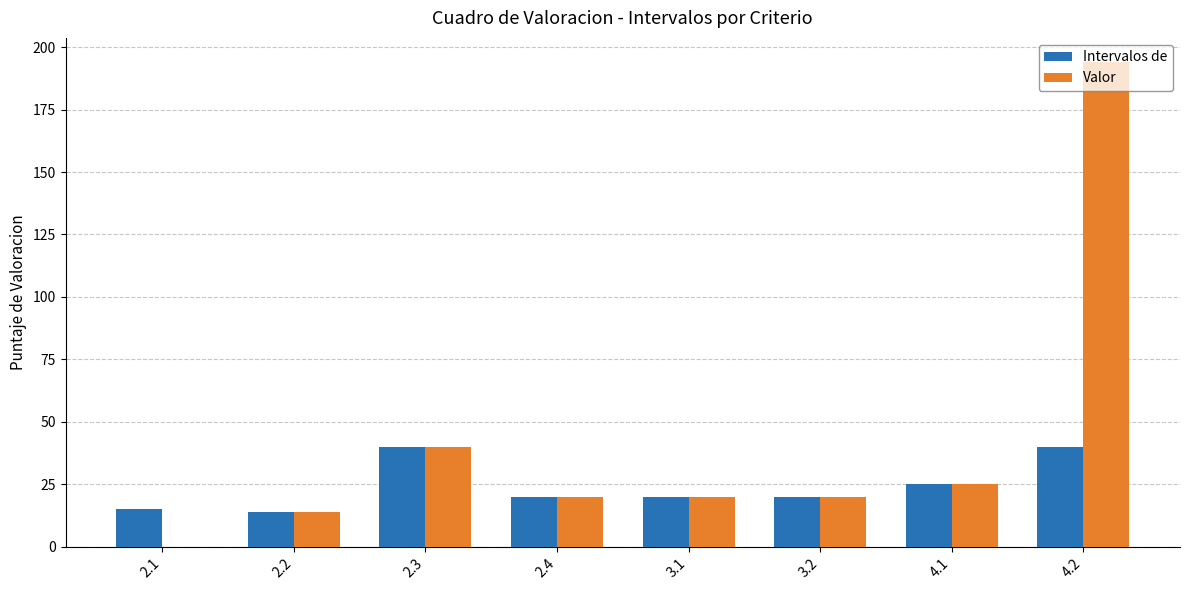

Which series has the widest spread of values?

Valor